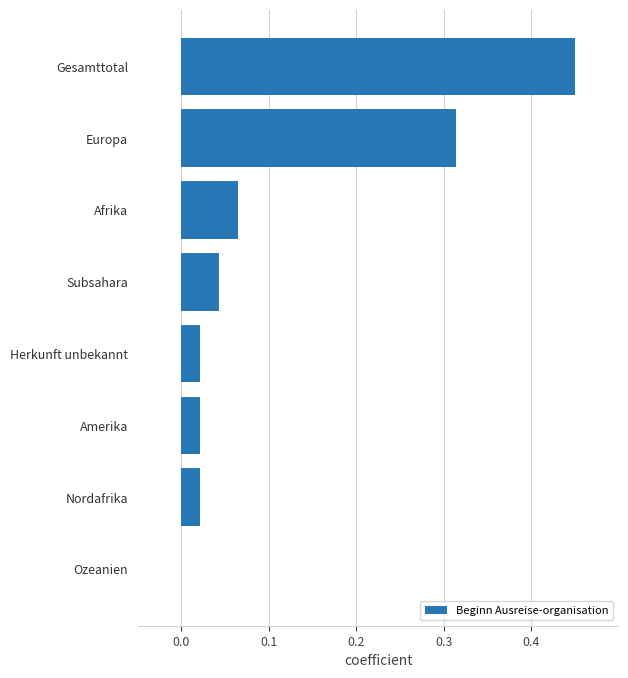

The value at Nordafrika is 0.0. True or false?

True